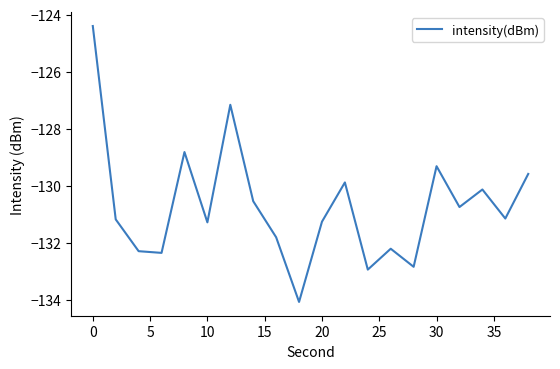

What is the smallest value displayed?

-134.1